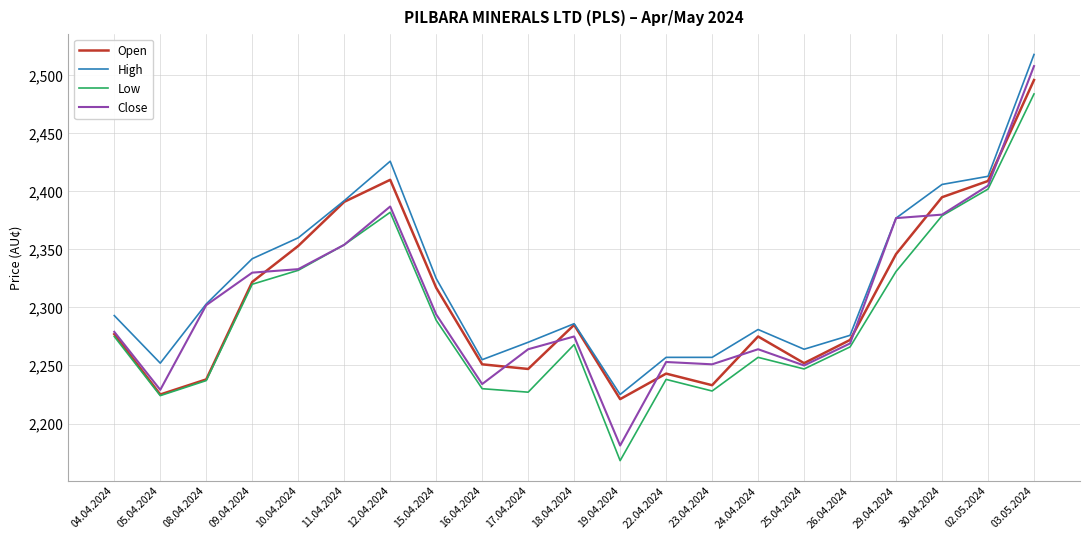

What is the greatest value displayed?

2518